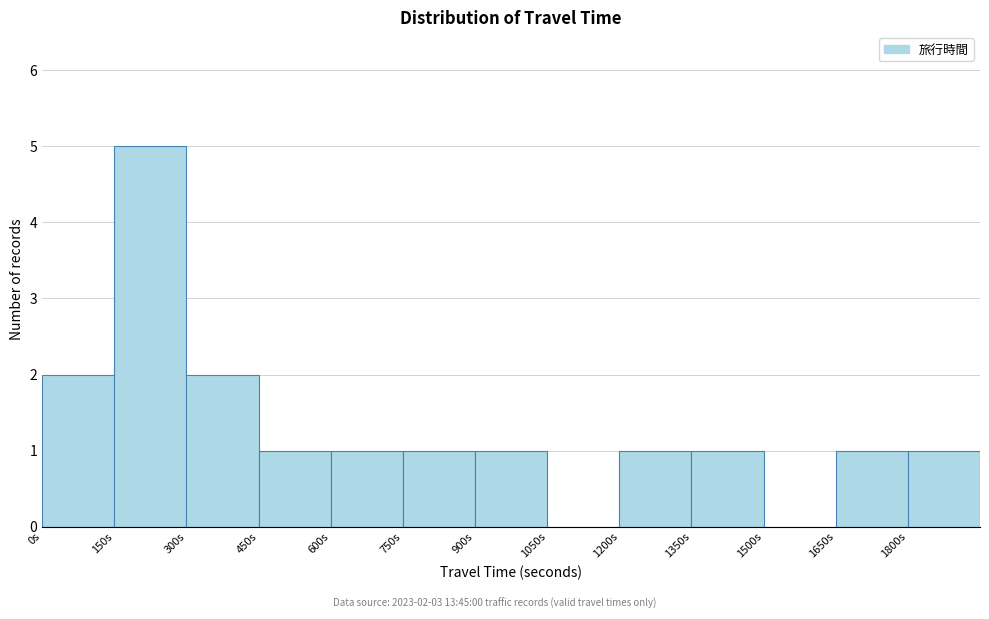

Over which range of the x-axis is the bar tallest?

150 to 300